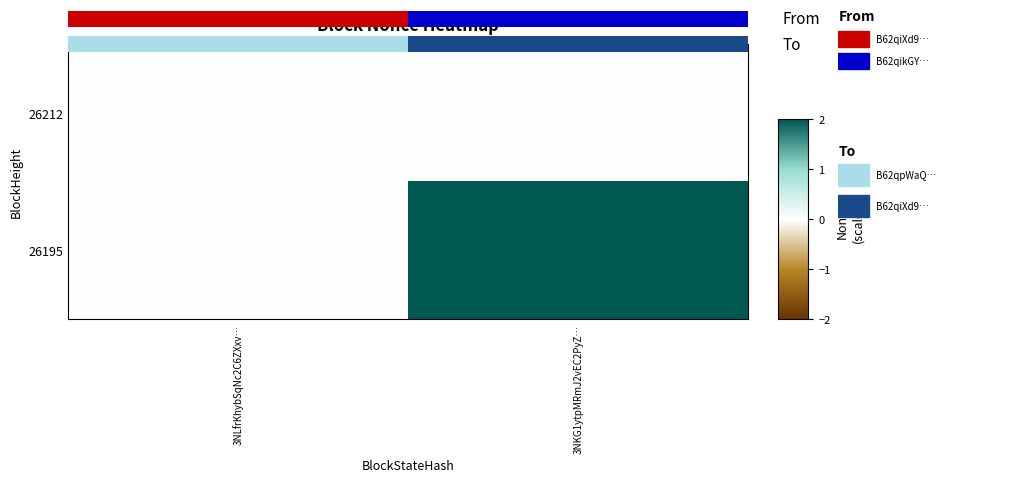

Rank the series by their average value, from highest to lowest.

26195, 26212